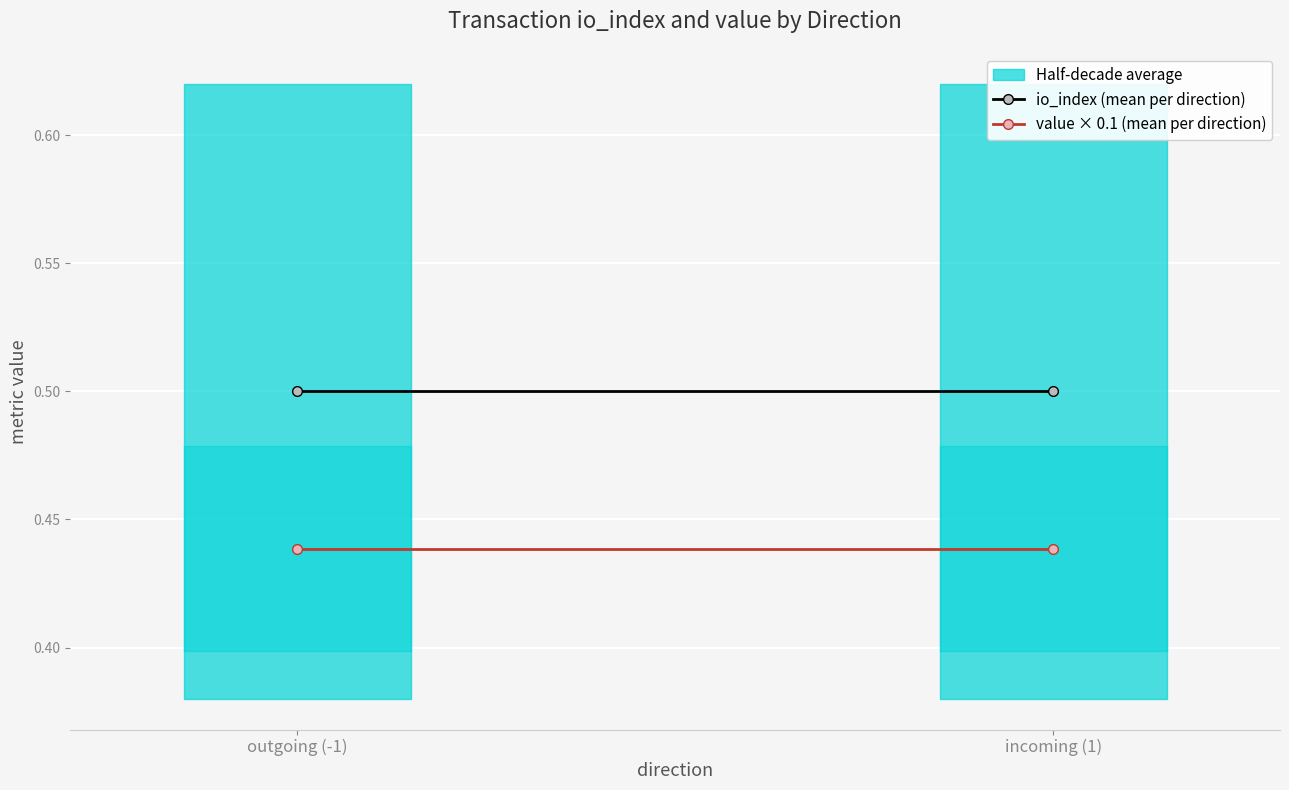

How many lines are shown in the chart?

2